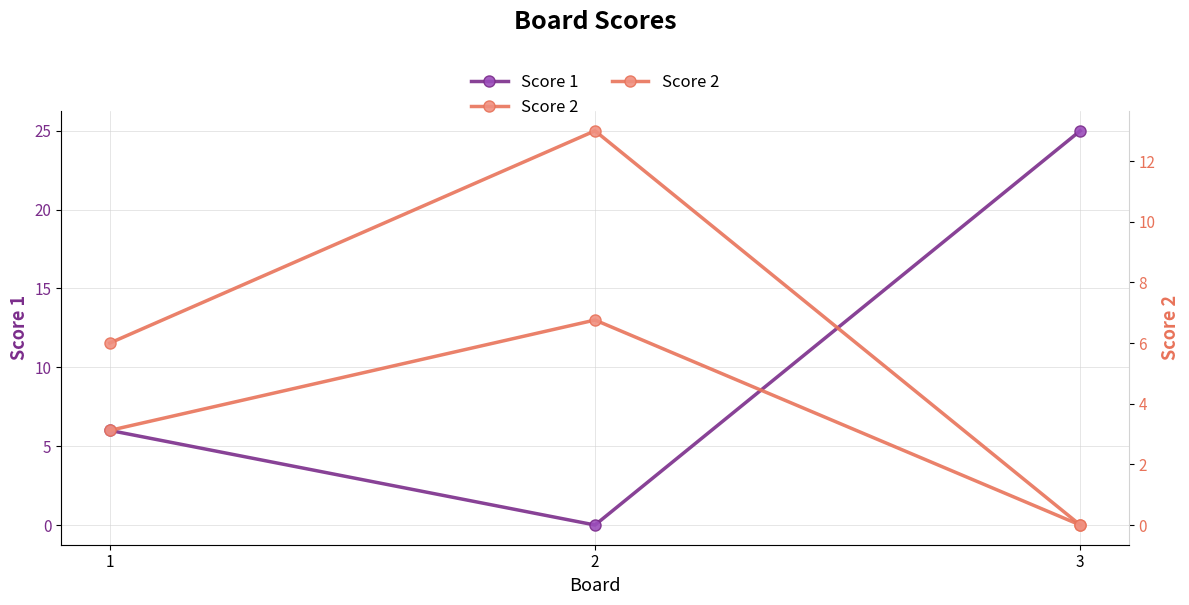

What is the total value across all series at 2?

13